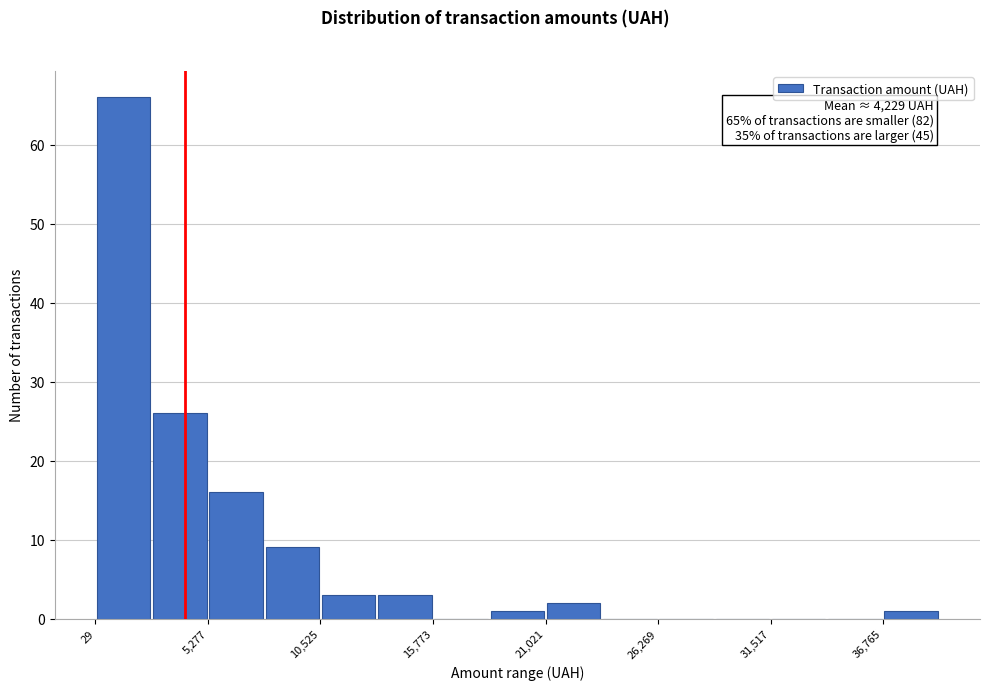

Read against the x-axis, roughly where is the centre of the tallest bar?

1000